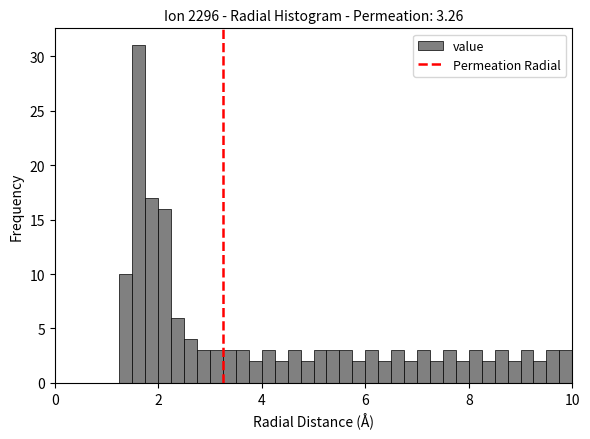

Read against the x-axis, roughly where is the centre of the tallest bar?

1.6